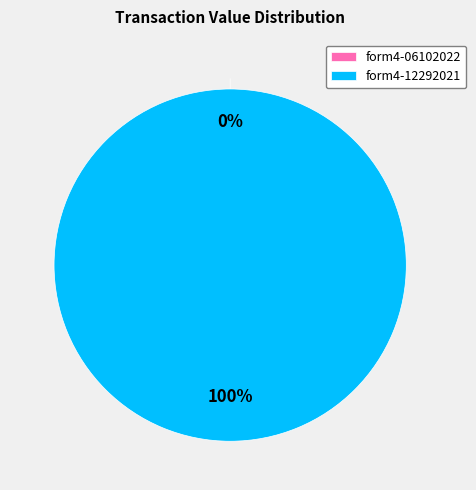

Is it true that form4-06102022_020629.xml is 0% of the pie?

True